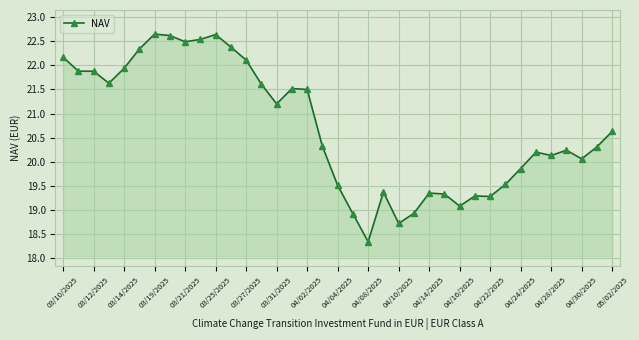

How many lines are shown in the chart?

1